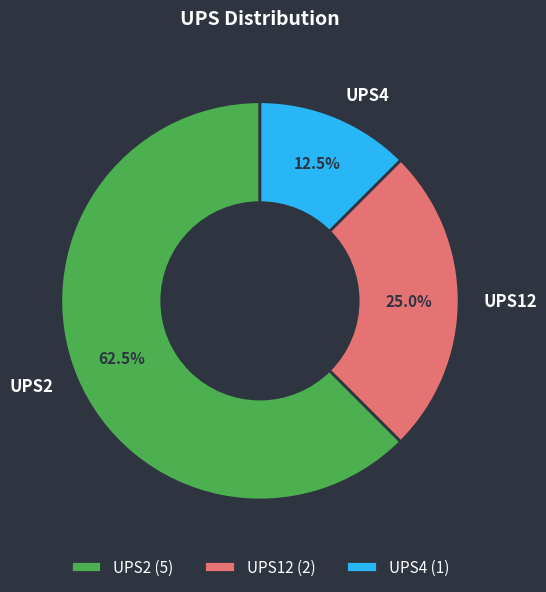

Is there a majority slice in this chart?

Yes